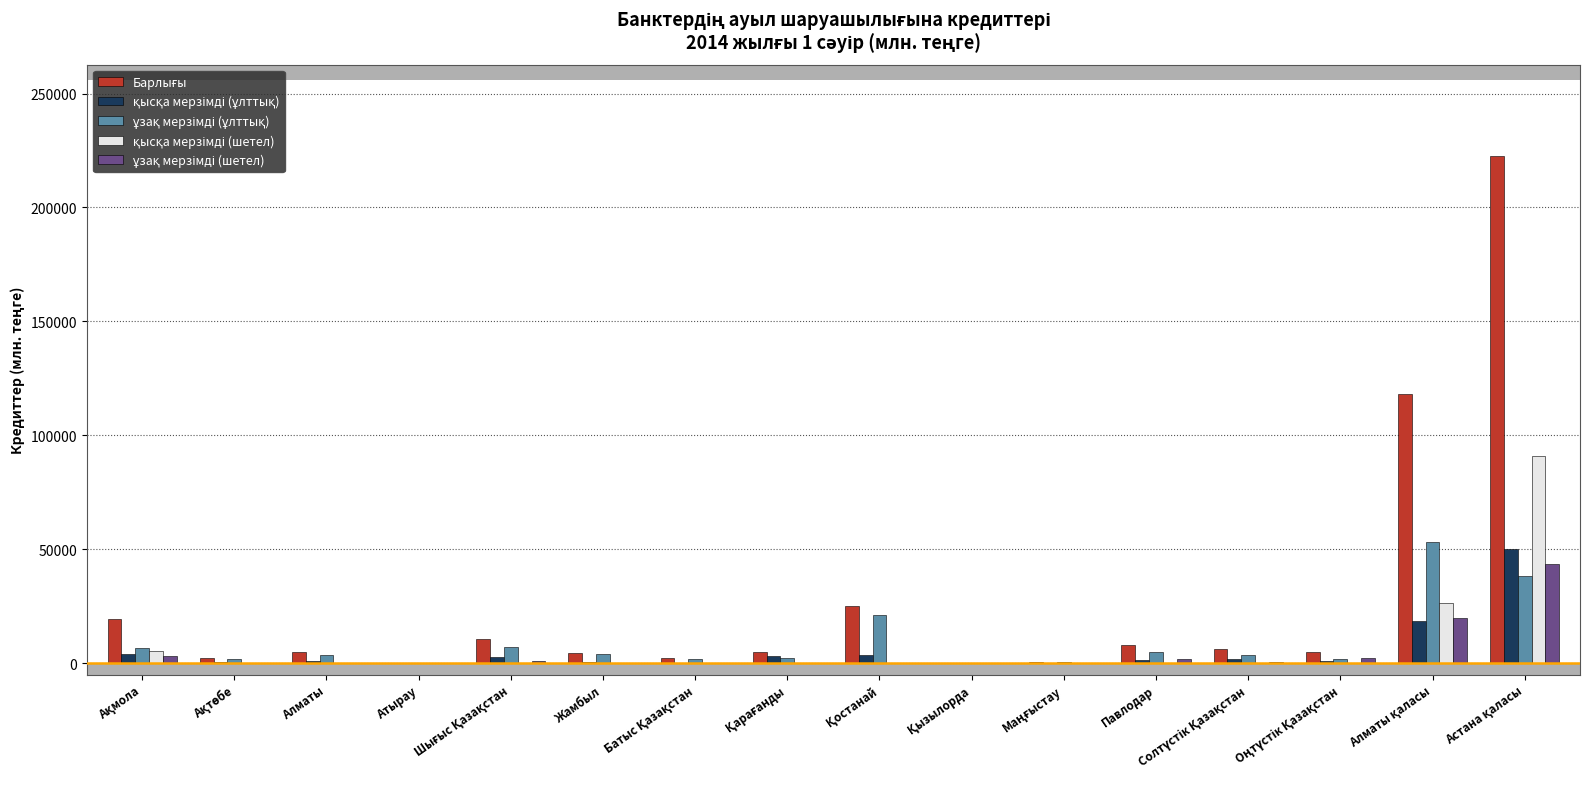

What is the maximum value shown in the chart?

222578.0